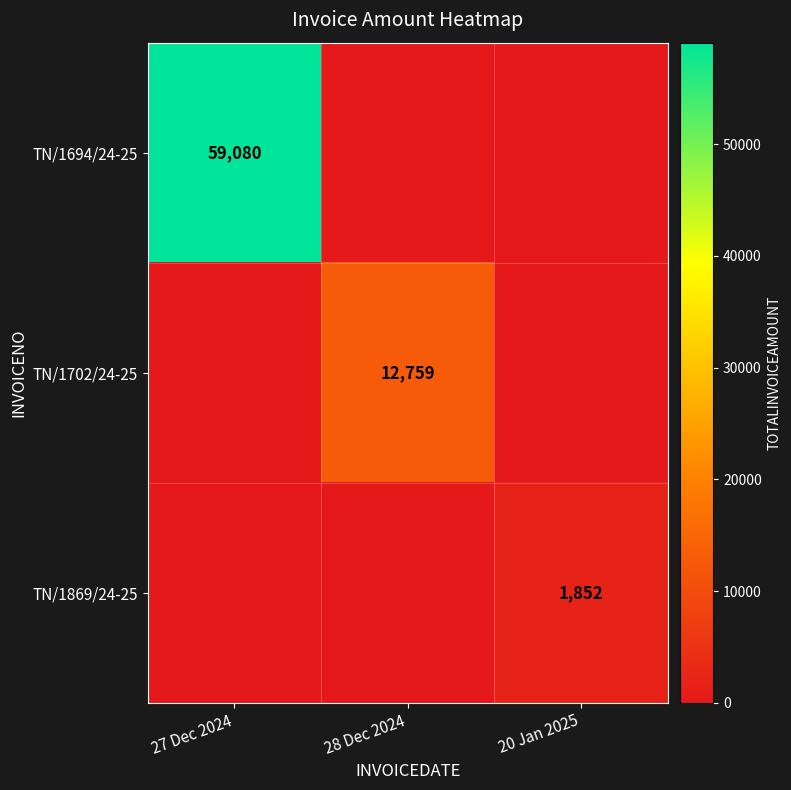

The TN/1869/24-25 series shows 1852 at 20 Jan 2025. True or false?

True